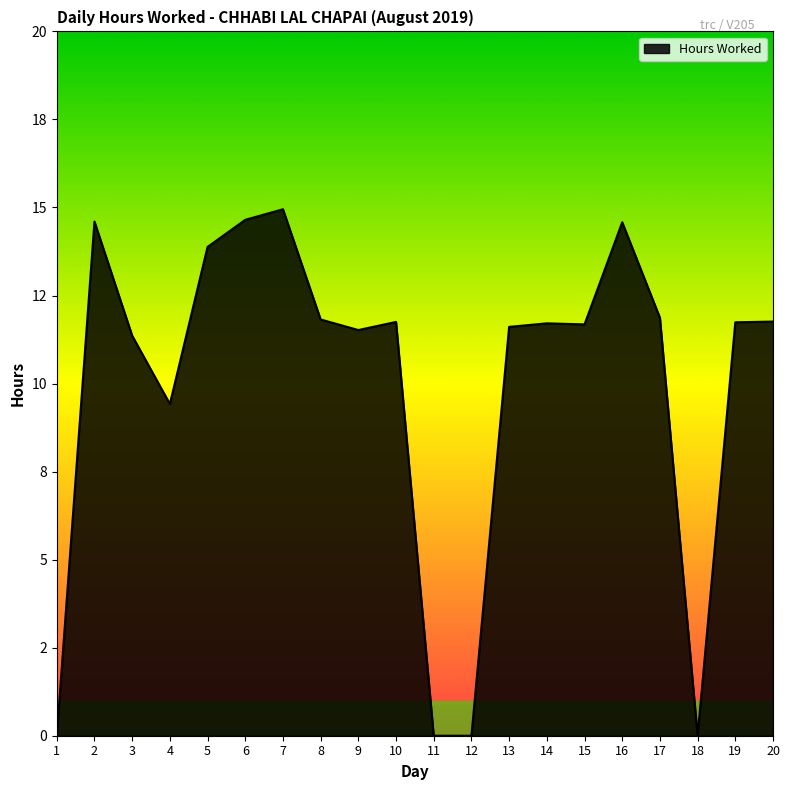

Does the chart display data point markers on the line(s)?

No